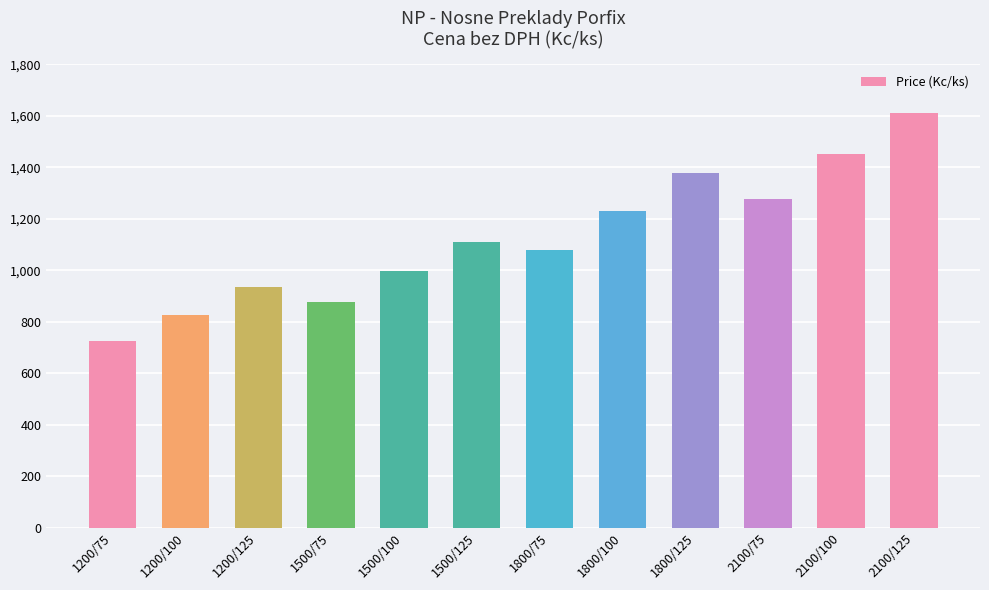

List the labels in order of value, largest first.

2100/125, 2100/100, 1800/125, 2100/75, 1800/100, 1500/125, 1800/75, 1500/100, 1200/125, 1500/75, 1200/100, 1200/75